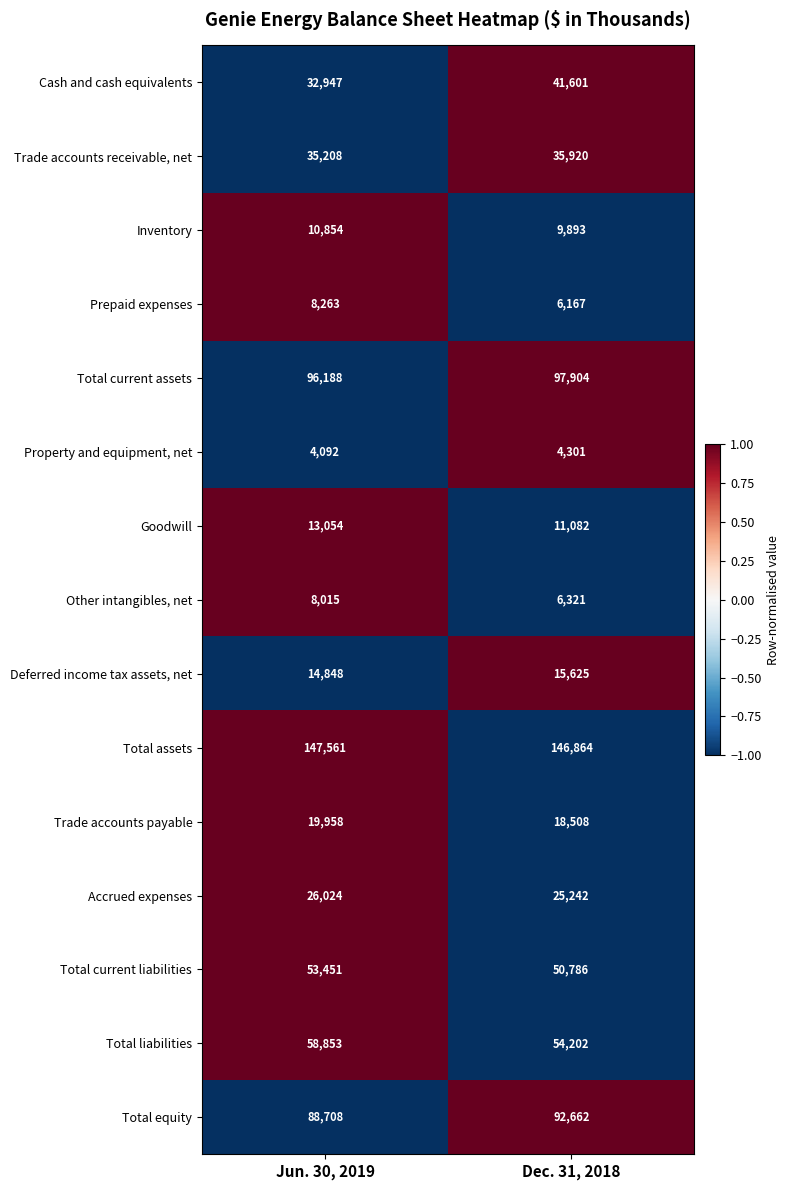

Is it true that Prepaid expenses equals 8263 at Jun. 30, 2019?

True